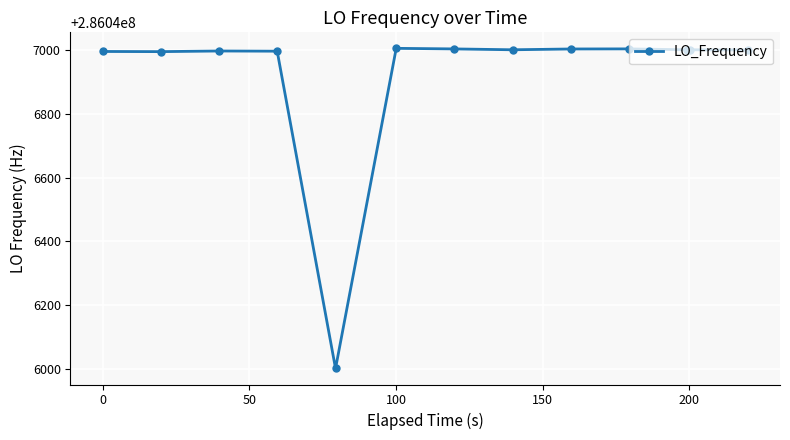

How many data points does each series have?

13